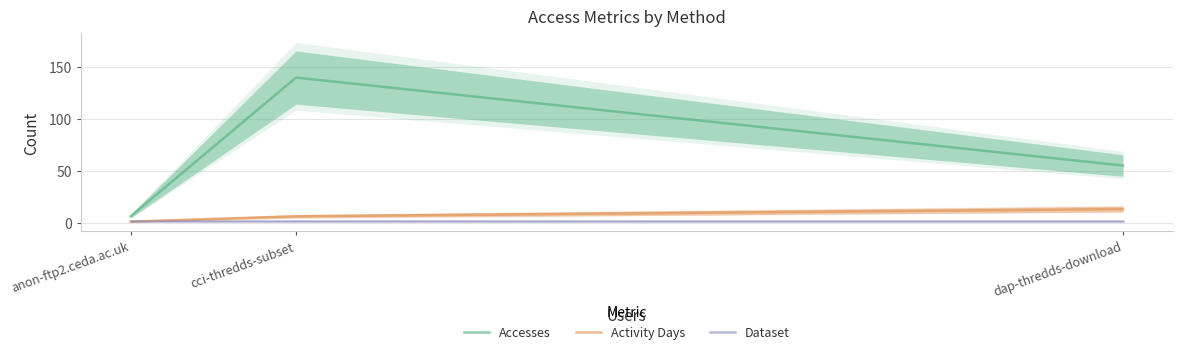

What is the minimum value for Activity Days?

1